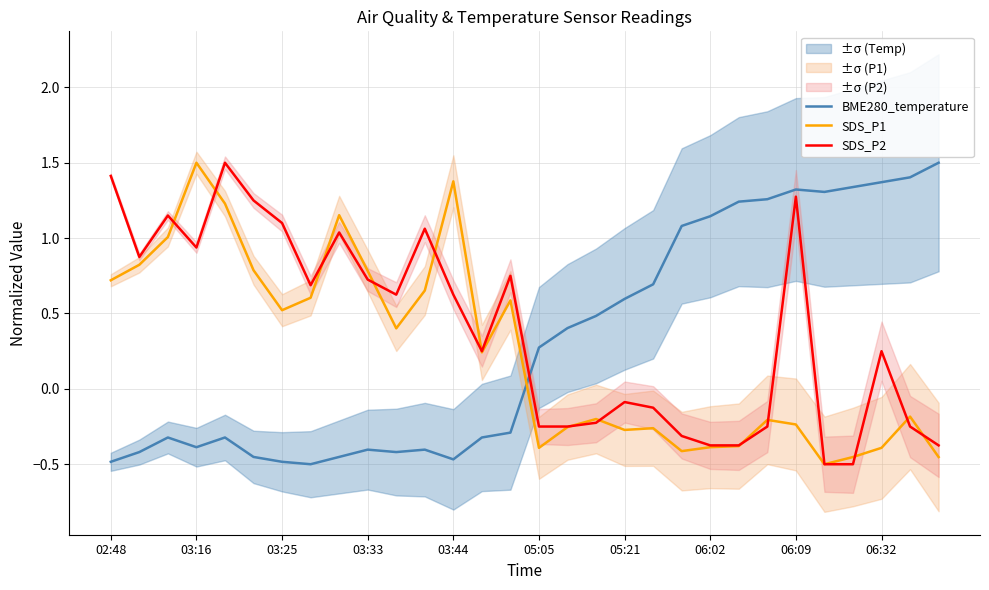

Is it true that SDS_P1 equals 0.8 at 03:33?

True